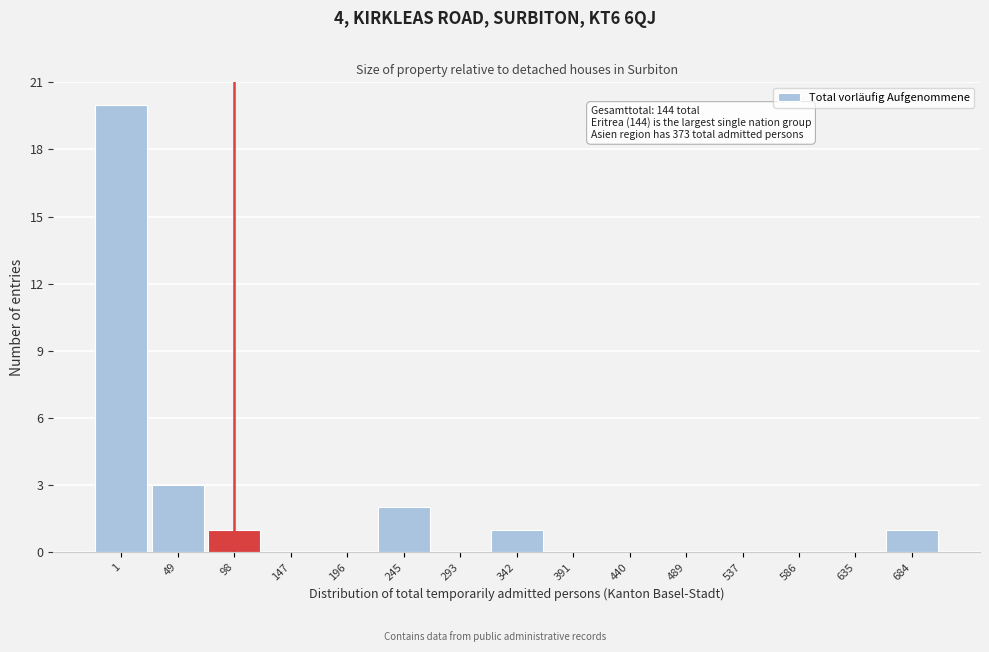

Reading left to right, list all the values displayed in this chart.

1=20	49=3	98=1	147=0	196=0	245=2	293=0	342=1	391=0	440=0	489=0	537=0	586=0	635=0	684=1